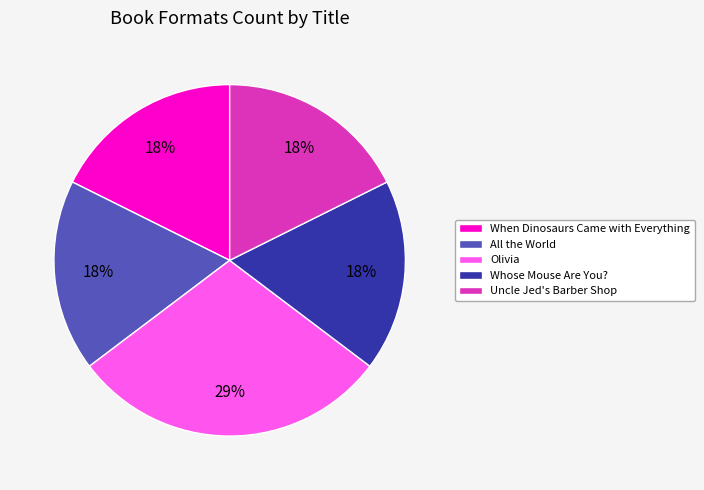

Is it true that All the World is 18% of the pie?

True